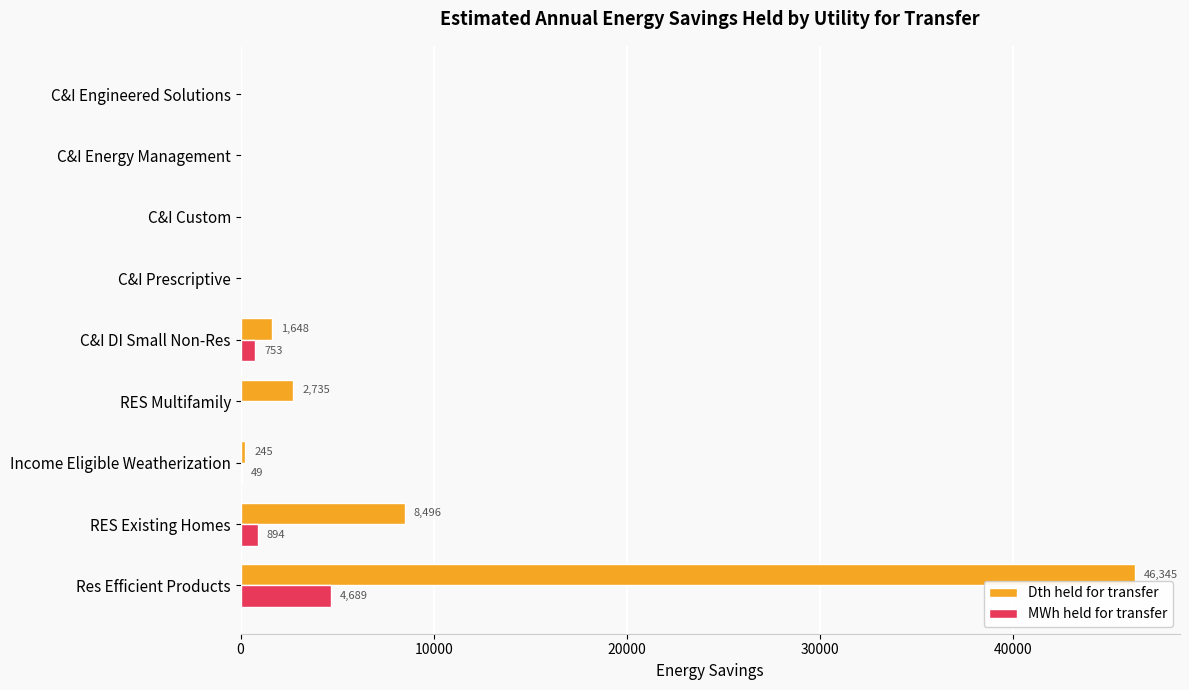

What is the sum of all MWh held for transfer values?

6384.4